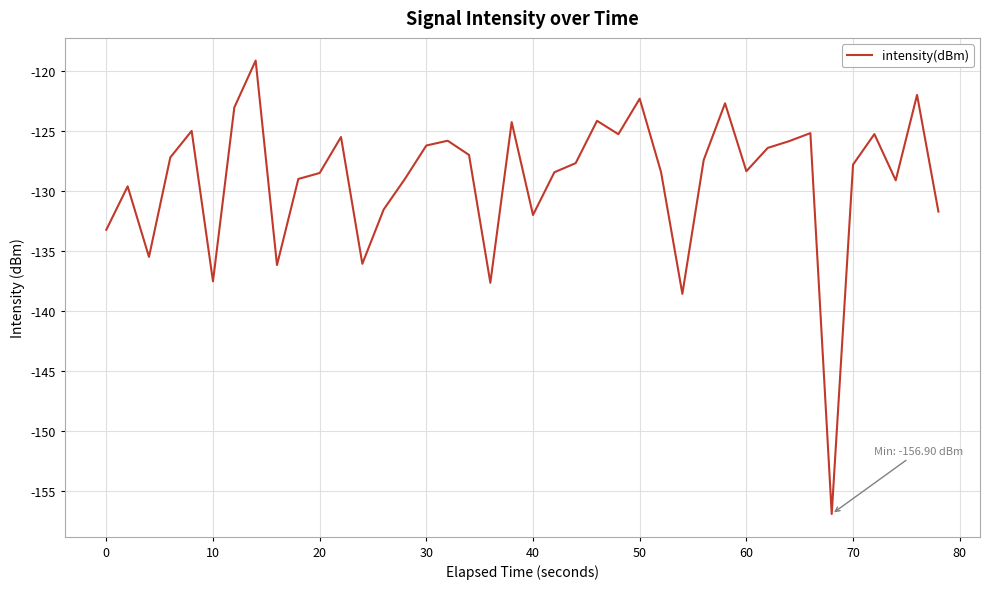

What is the sum of all values?

-5163.0